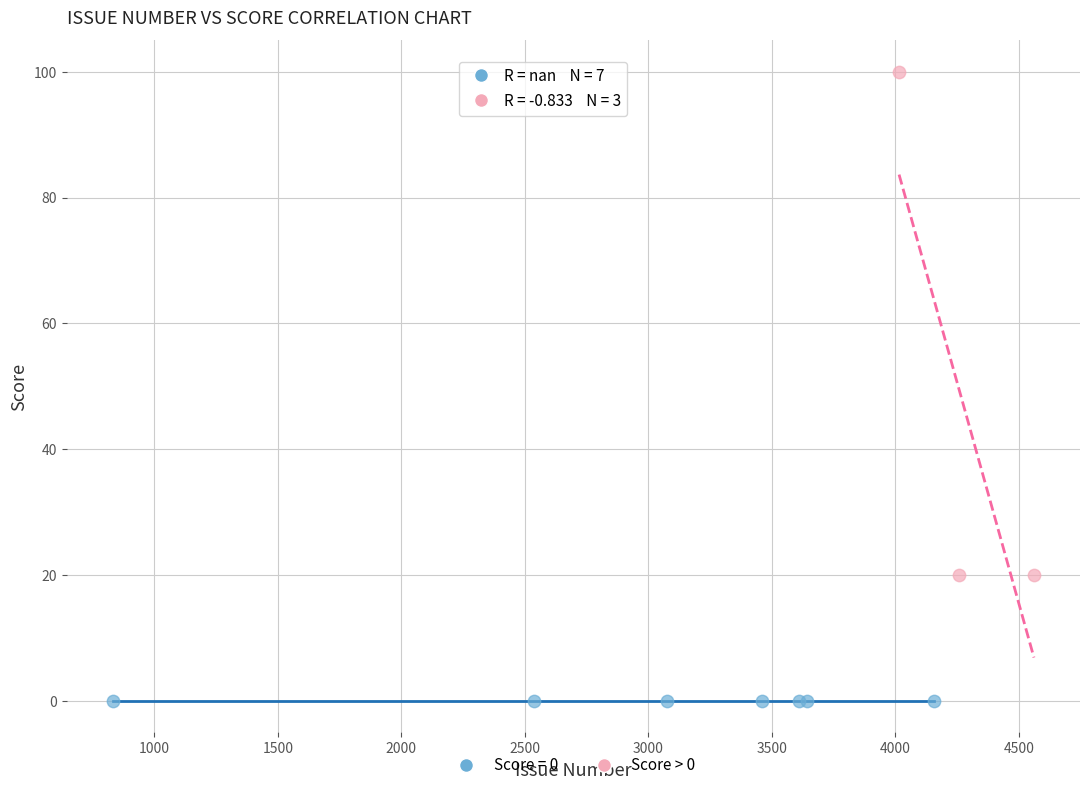

Which series contains the lowest Y value?

Score = 0